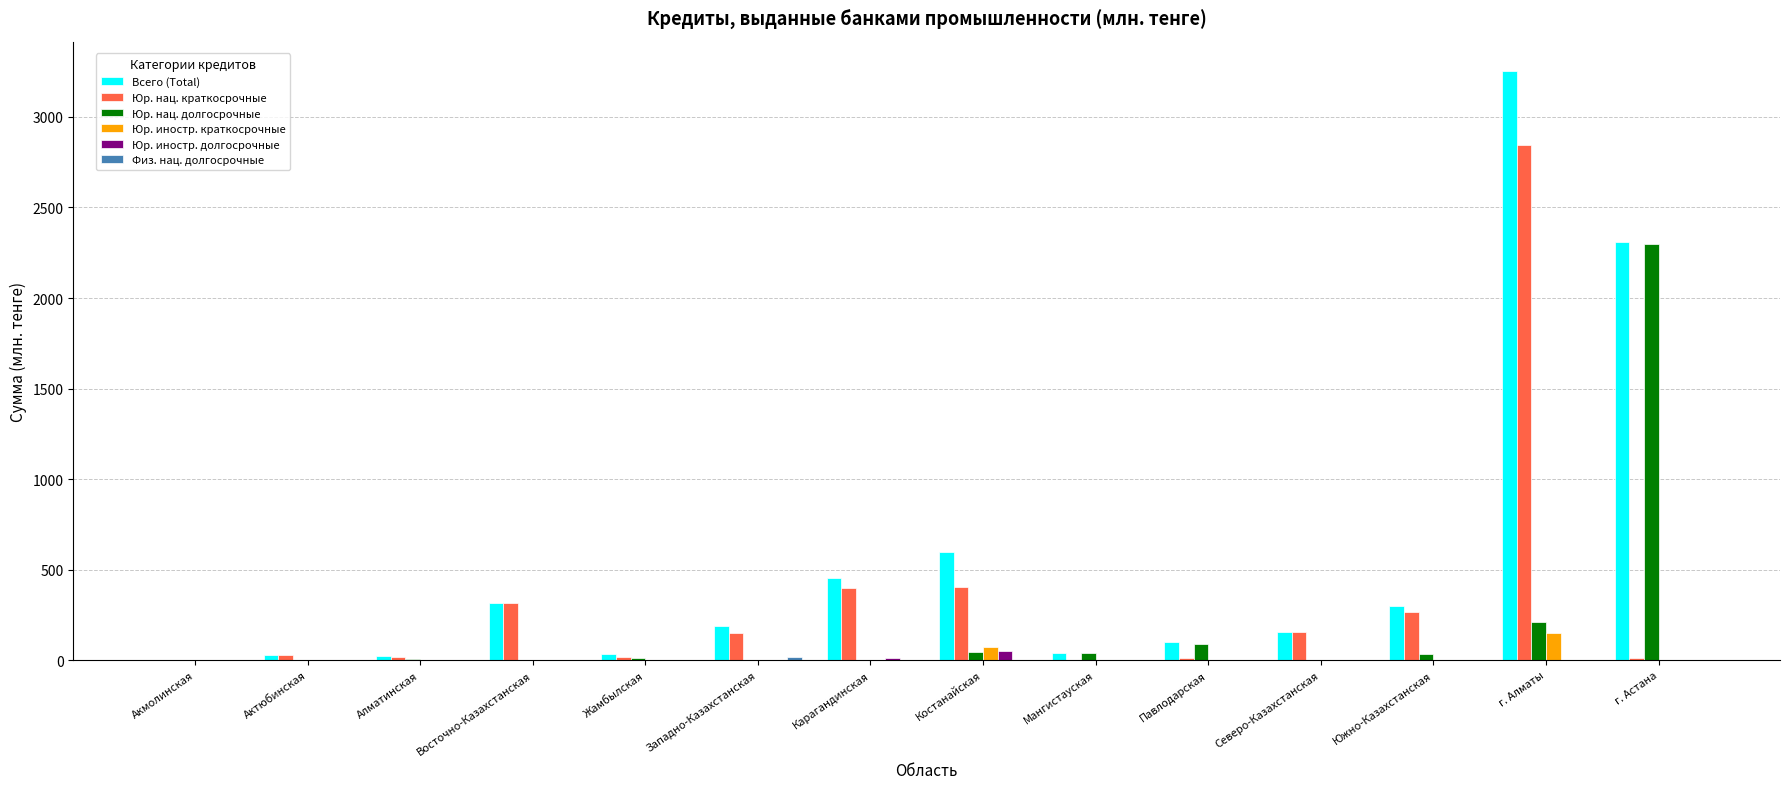

At which category is the sum across all series the highest?

г. Алматы